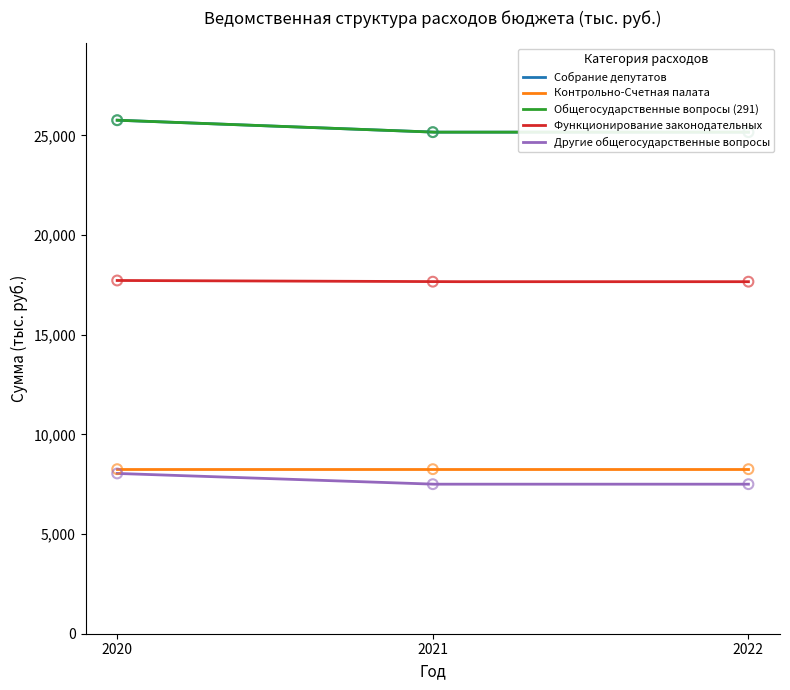

Which series has the widest spread of Y values?

Собрание депутатов